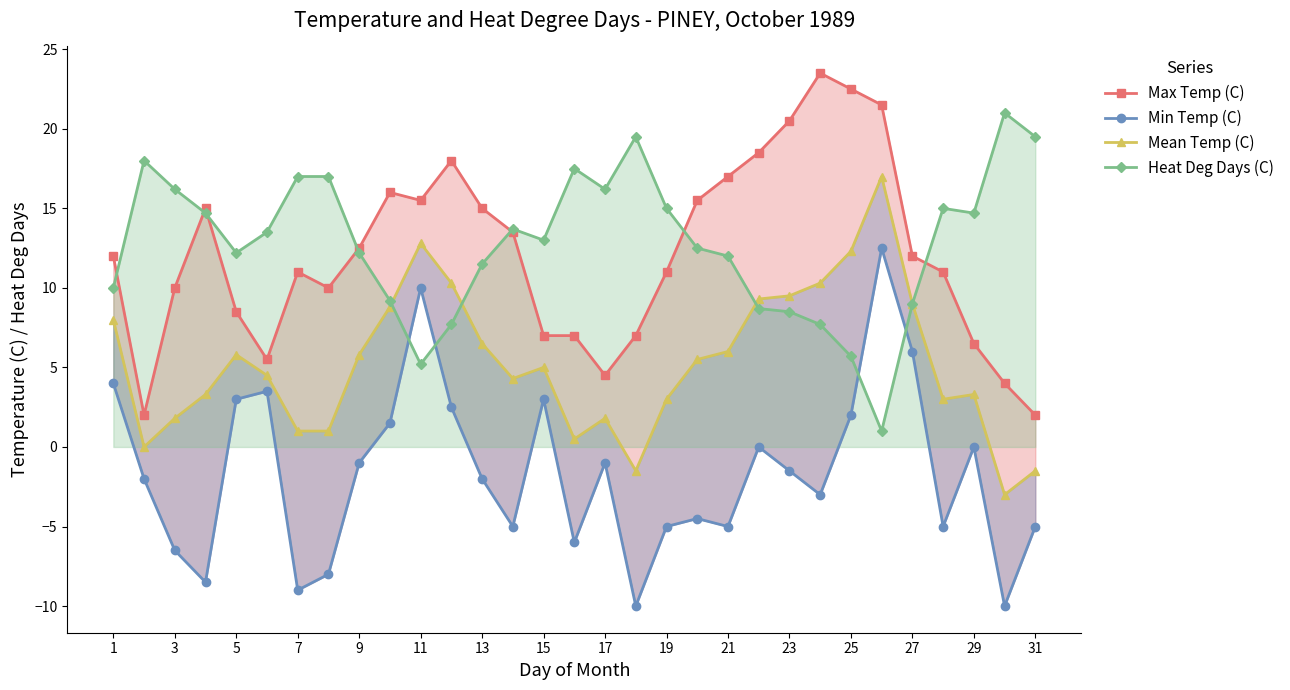

In Heat Deg Days (C), how many points are lower than both neighbors (excluding endpoints)?

6